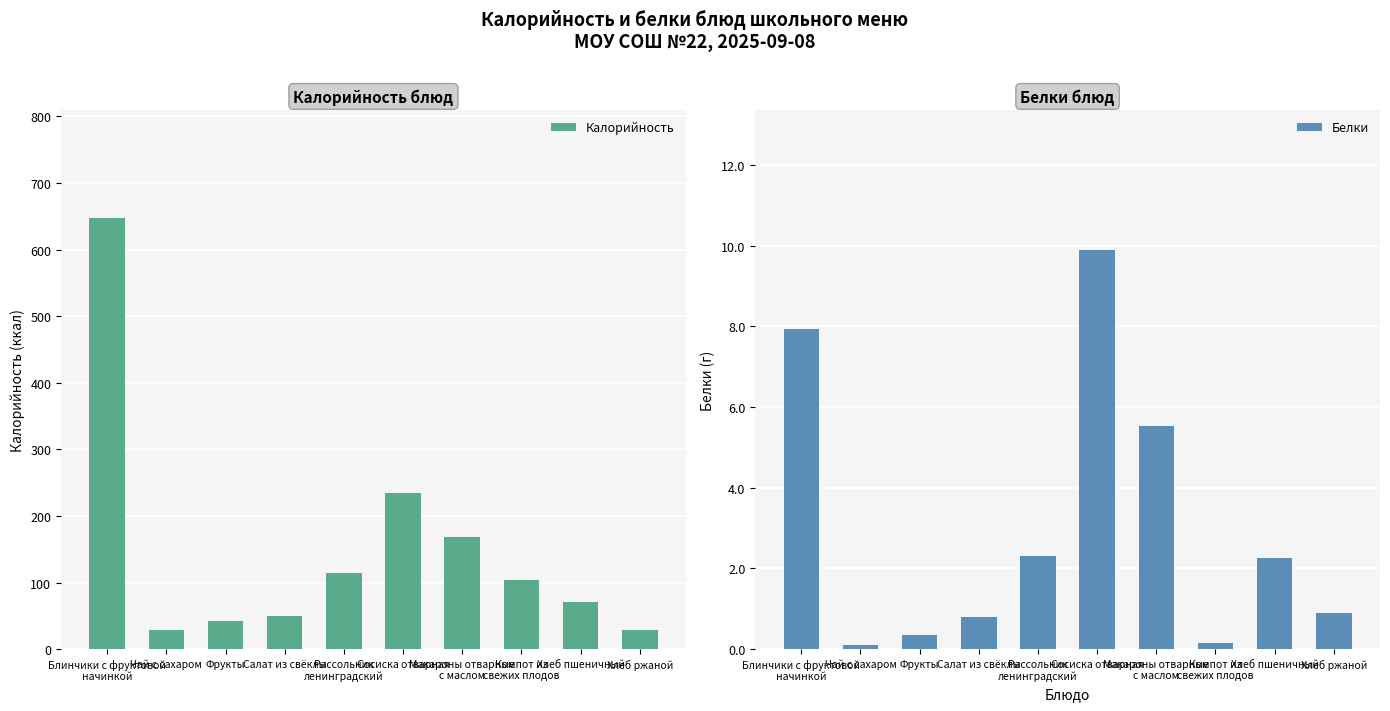

At which label is Калорийность closest to 337?

Сосиска отварная